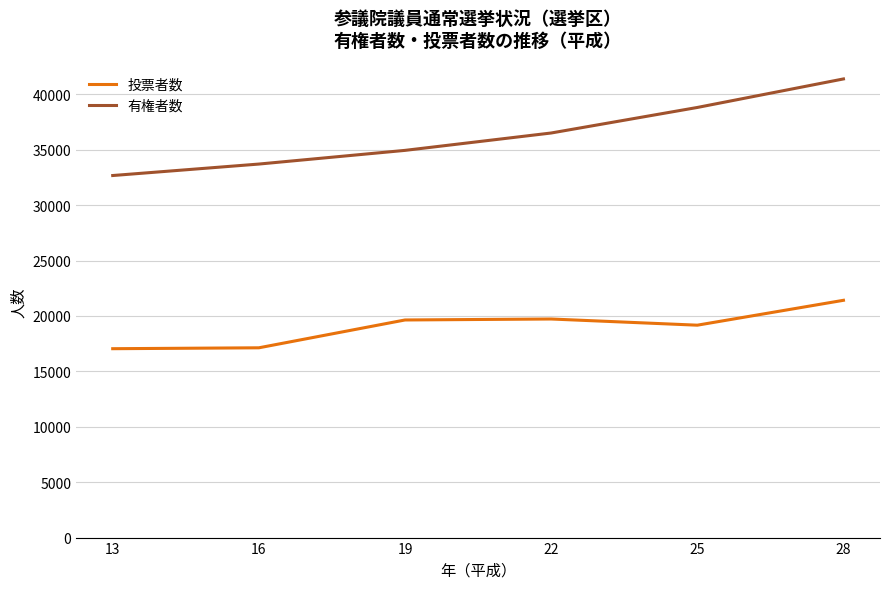

Rank the series by their average value, from lowest to highest.

投票者数, 有権者数